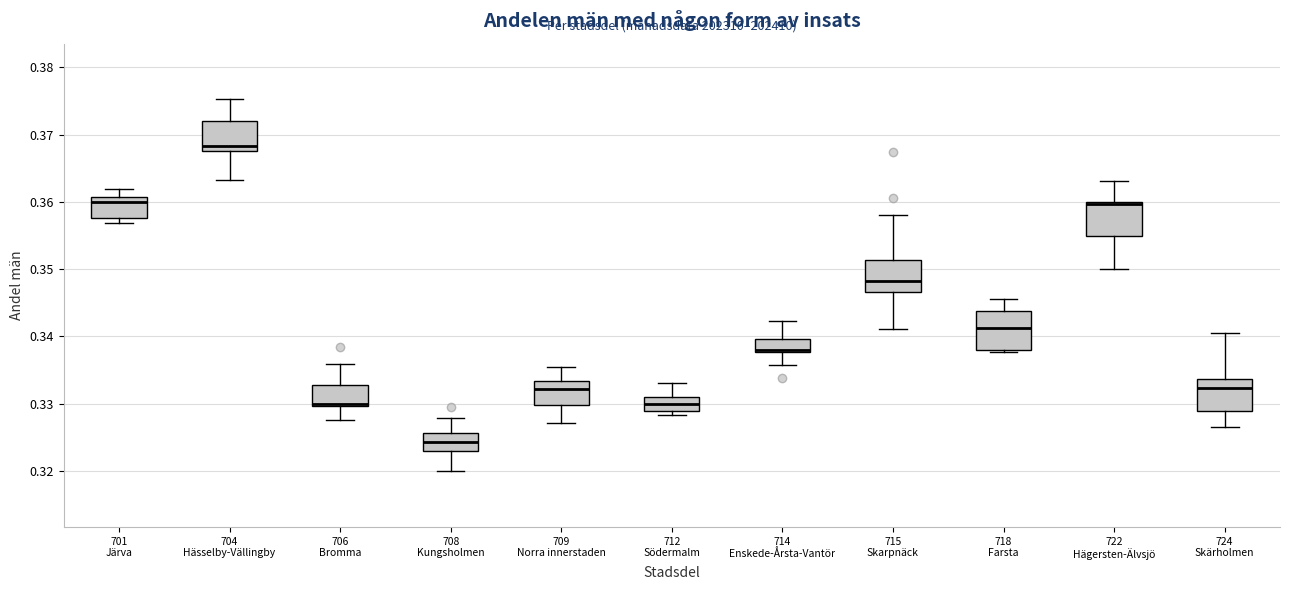

Reading left to right, read every box against the y-axis: the position of its median line, the range the box covers, and the ends of its whiskers. The values are not printed on the chart, so give them approximately, as read against the axis.

701 Järva: median 0.360, box 0.358 to 0.361, whiskers 0.357 to 0.362
704 Hässelby-Vällingby: median 0.368 (just above the box's lower edge), box 0.368 to 0.372, whiskers 0.363 to 0.375
706 Bromma: median 0.330 (just above the box's lower edge), box 0.330 to 0.333, whiskers 0.328 to 0.336
708 Kungsholmen: median 0.324, box 0.323 to 0.326, whiskers 0.320 to 0.328
709 Norra innerstaden: median 0.332, box 0.330 to 0.333, whiskers 0.327 to 0.335
712 Södermalm: median 0.330, box 0.329 to 0.331, whiskers 0.328 to 0.333
714 Enskede-Årsta-Vantör: median 0.338 (just above the box's lower edge), box 0.338 to 0.340, whiskers 0.336 to 0.342
715 Skarpnäck: median 0.348, box 0.347 to 0.351, whiskers 0.341 to 0.358
718 Farsta: median 0.341, box 0.338 to 0.344, whiskers 0.338 (just below the box's lower edge) to 0.346
722 Hägersten-Älvsjö: median 0.360 (just below the box's upper edge), box 0.355 to 0.360, whiskers 0.350 to 0.363
724 Skärholmen: median 0.332, box 0.329 to 0.334, whiskers 0.327 to 0.341